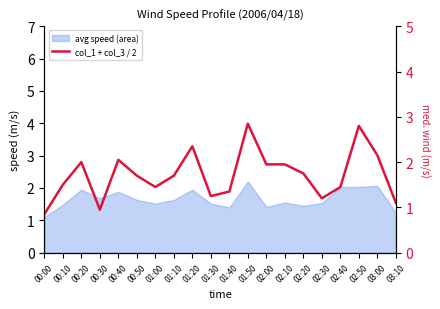

What is the label of the 1st point from the right?

03:10